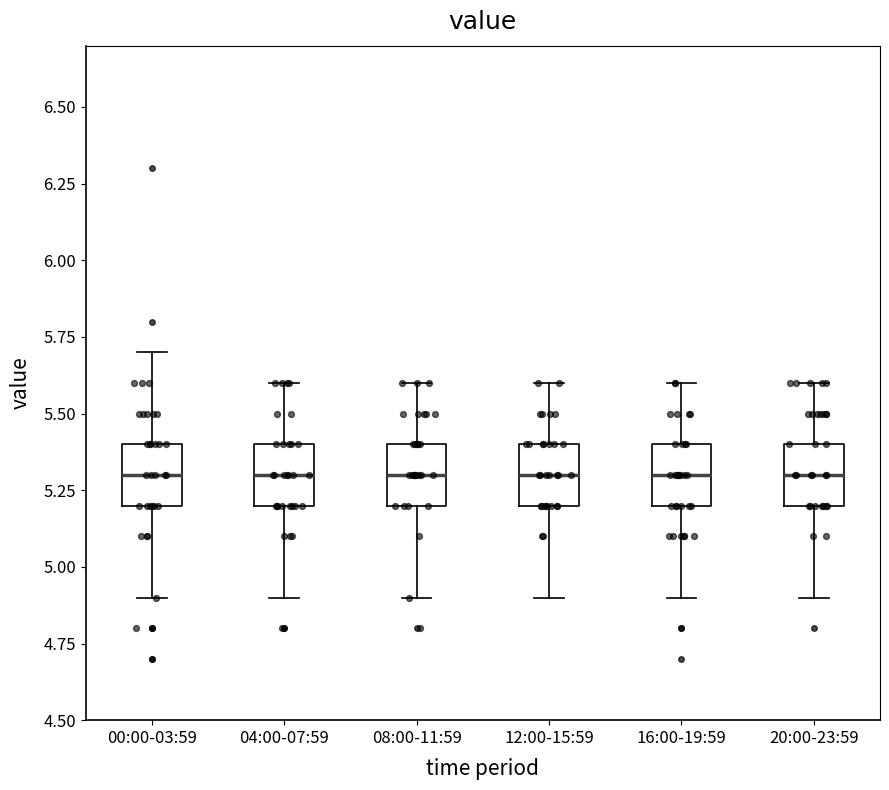

Where does the upper whisker of the box for 16:00-19:59 end on the y-axis? The values are not printed on the chart, so give them approximately, as read against the axis.

5.6